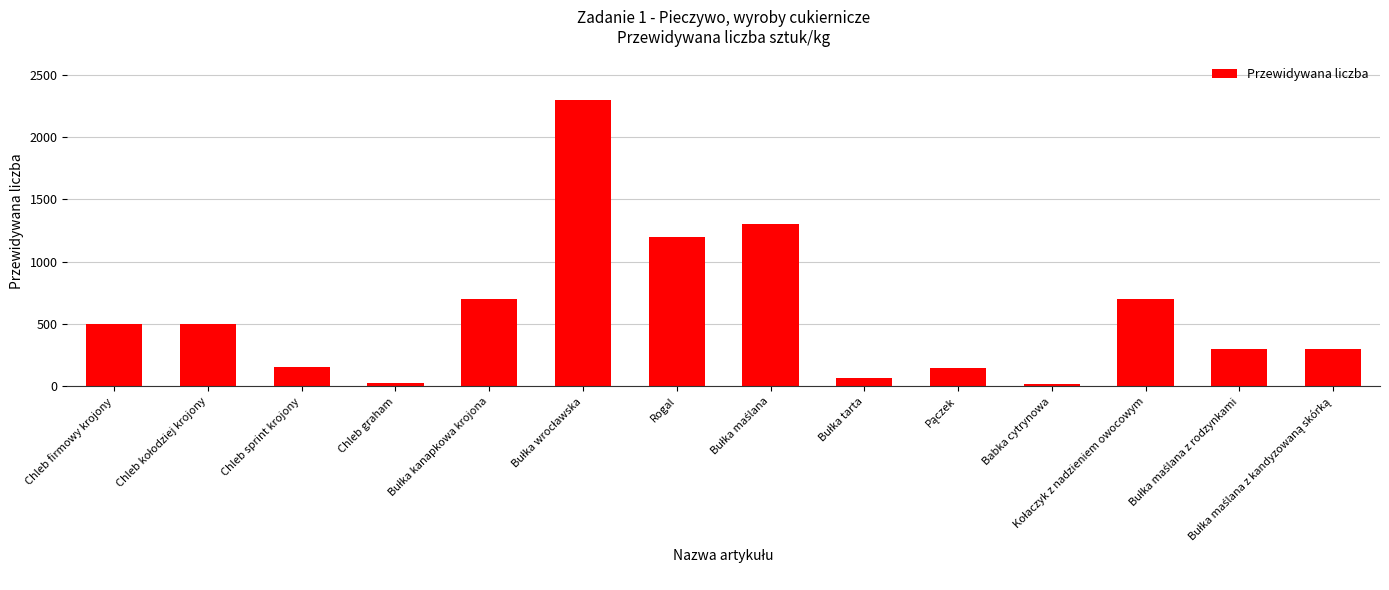

At which label is the value closest to 1160?

Rogal